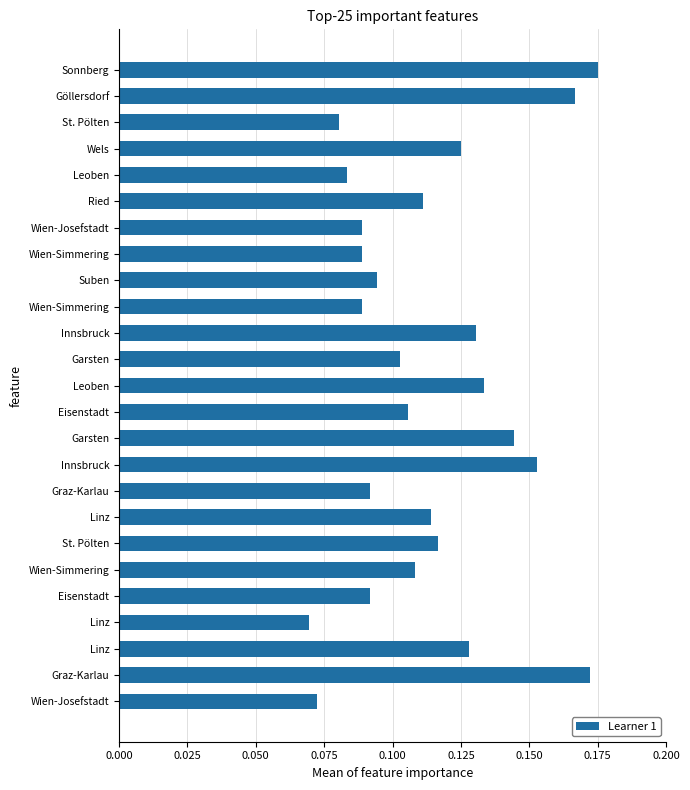

What is the difference between the second highest and second lowest values?

0.1